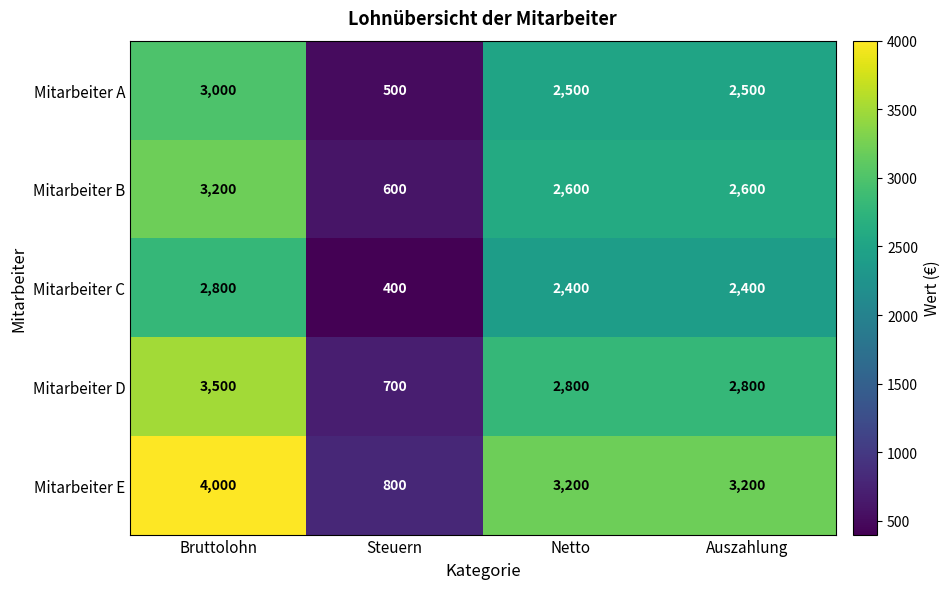

At Auszahlung, list the series in order from smallest to largest.

Mitarbeiter C, Mitarbeiter A, Mitarbeiter B, Mitarbeiter D, Mitarbeiter E